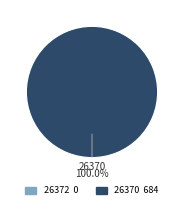

Is there any slice that represents more than half of the pie?

Yes